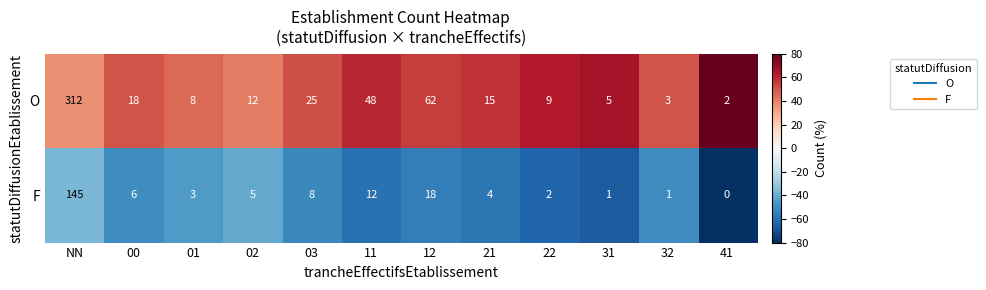

Reading left to right, transcribe all the data shown in this chart.

O: NN=312	00=18	01=8	02=12	03=25	11=48	12=62	21=15	22=9	31=5	32=3	41=2
F: NN=145	00=6	01=3	02=5	03=8	11=12	12=18	21=4	22=2	31=1	32=1	41=0